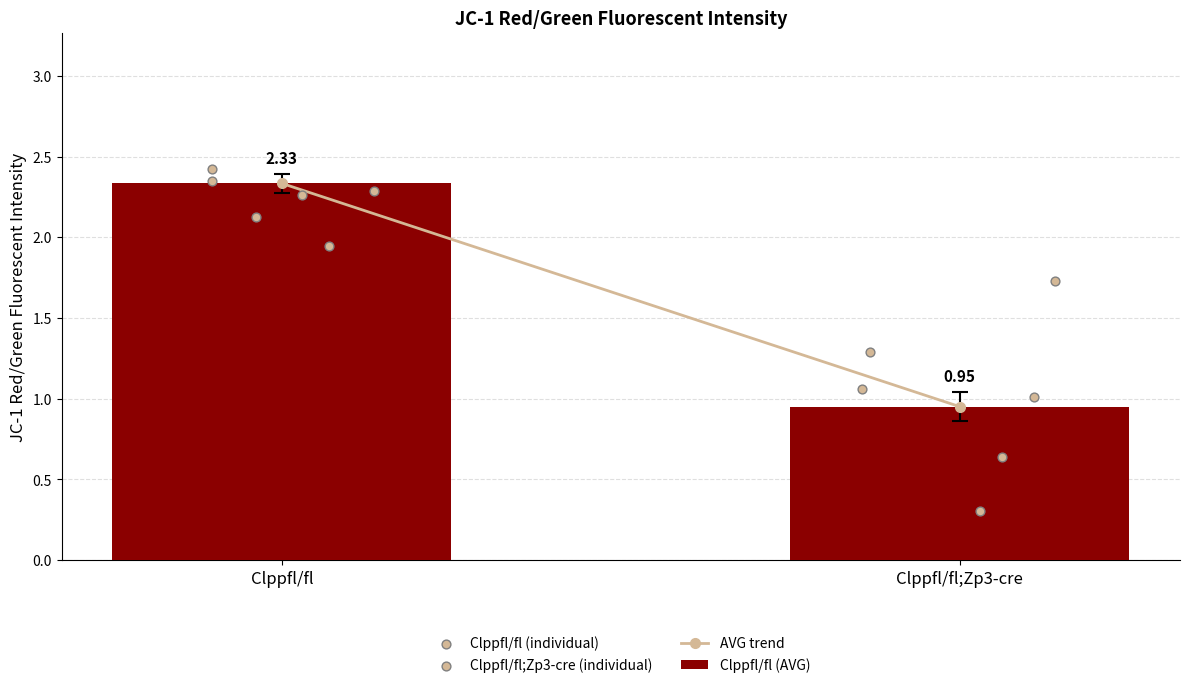

Which series has the largest Y range (max minus min)?

Clppfl/fl;Zp3-cre